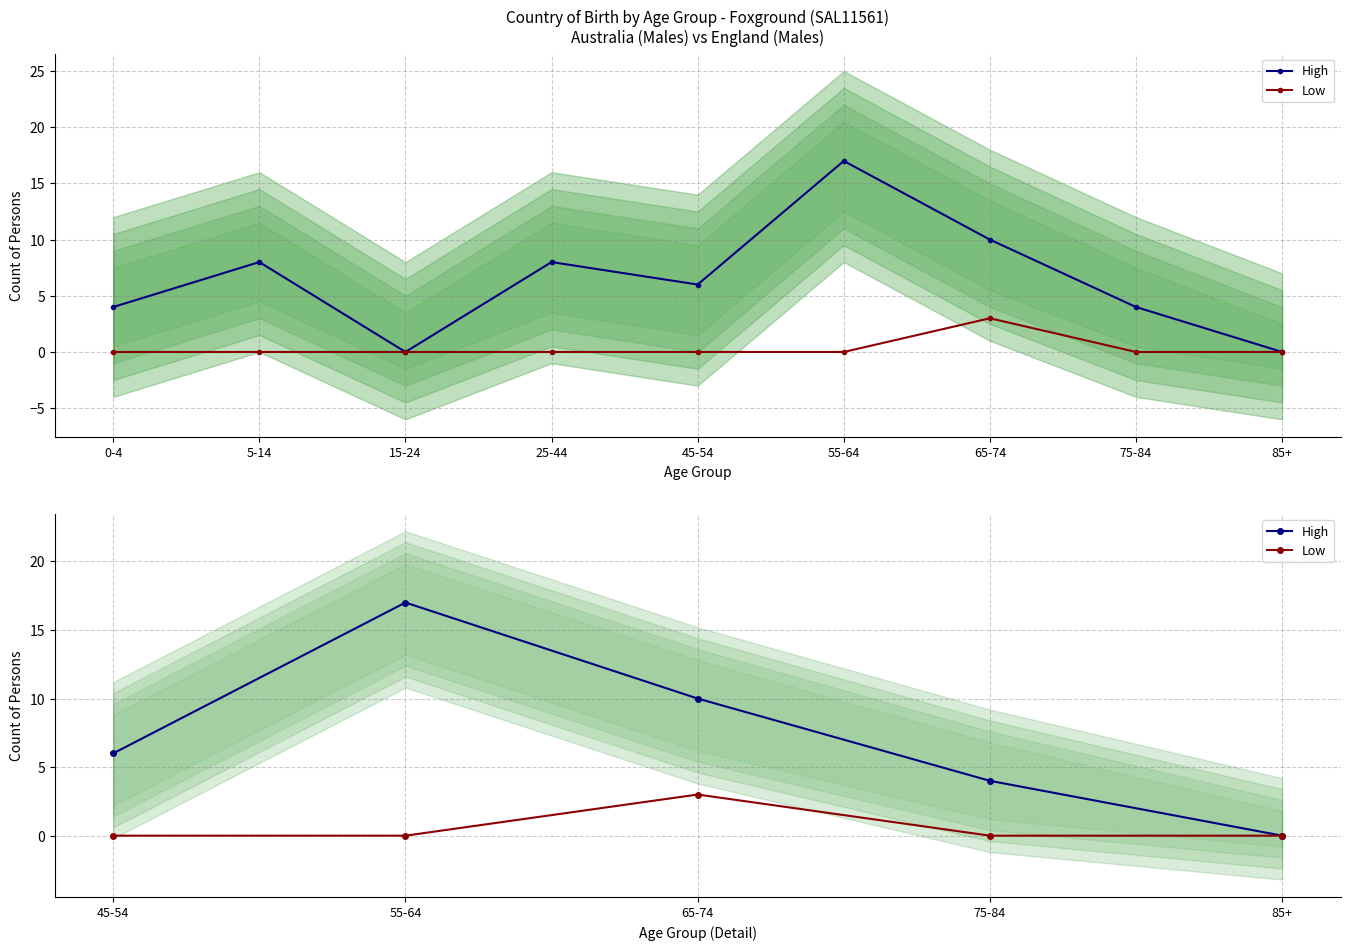

True or false: Low has a value of 2 at 85+.

False